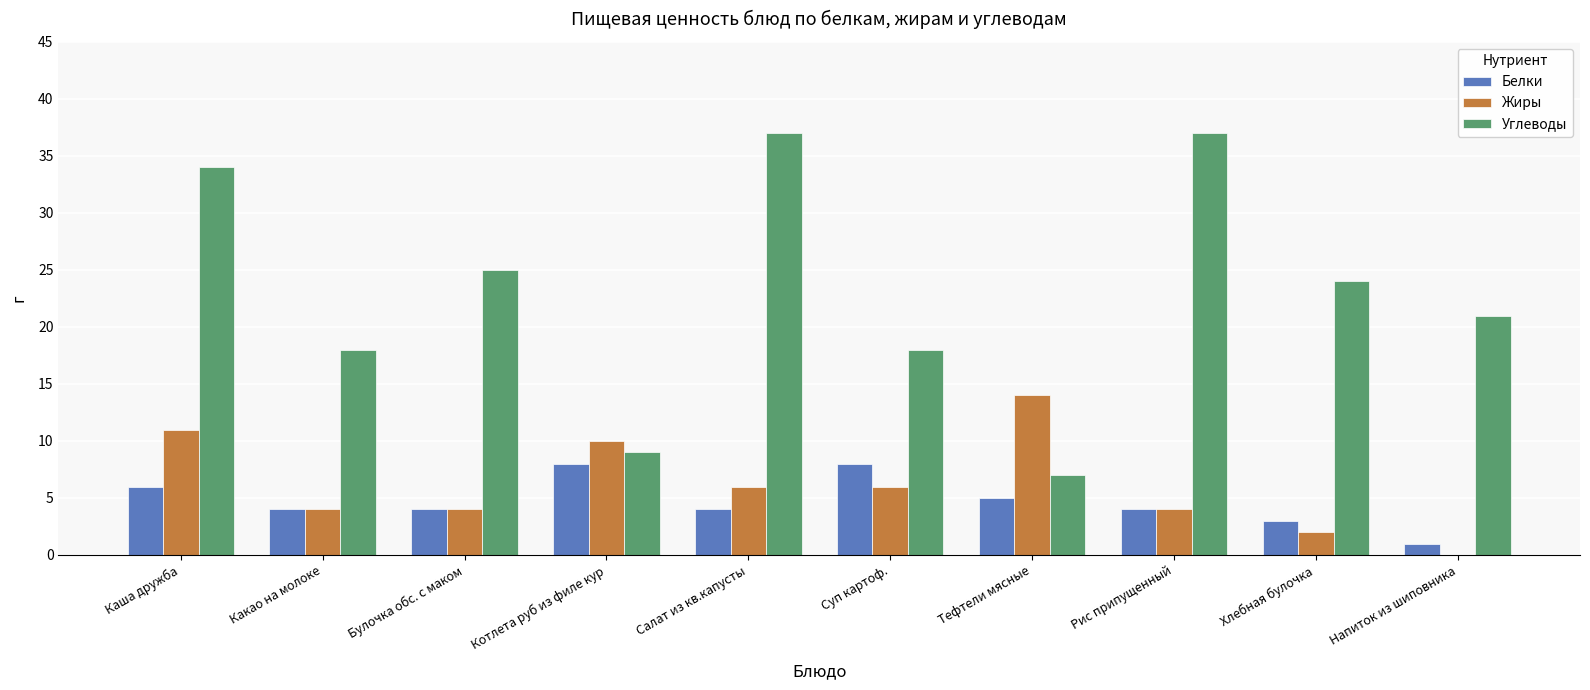

Where does the Жиры series first go above 6?

Каша дружба